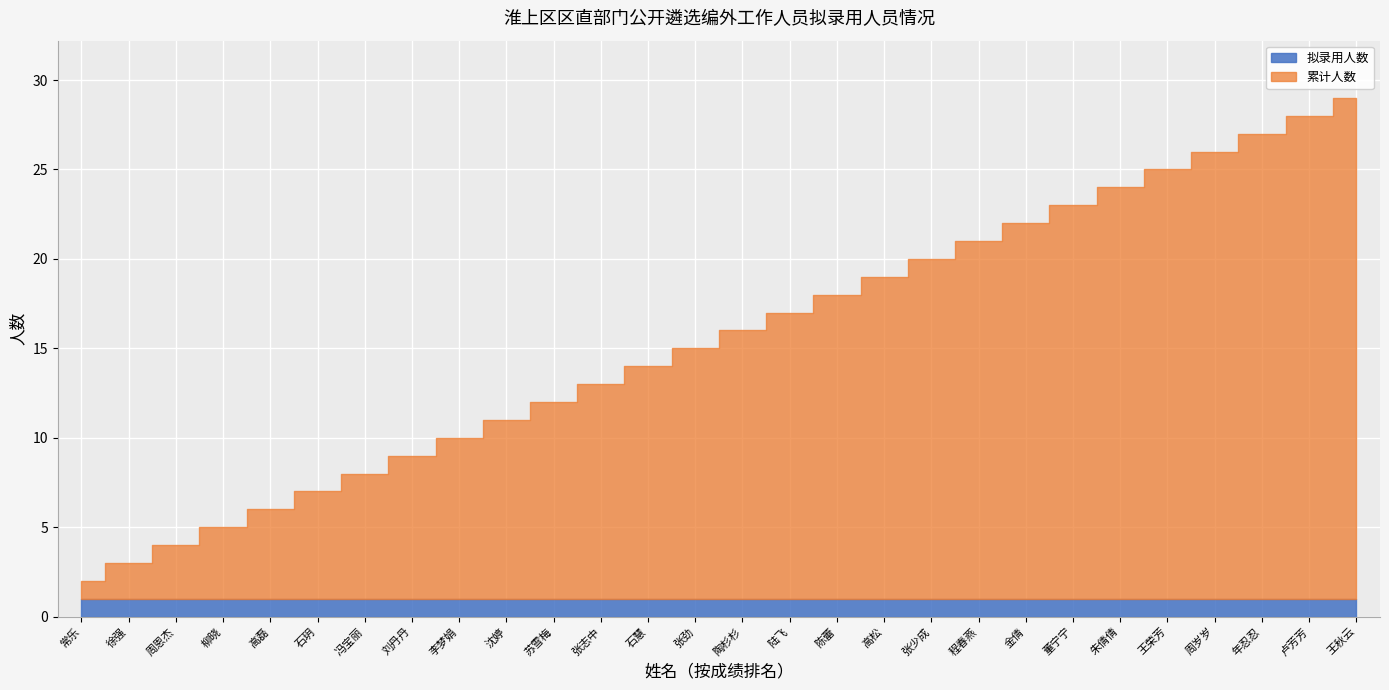

What is the maximum value for 拟录用人数?

1